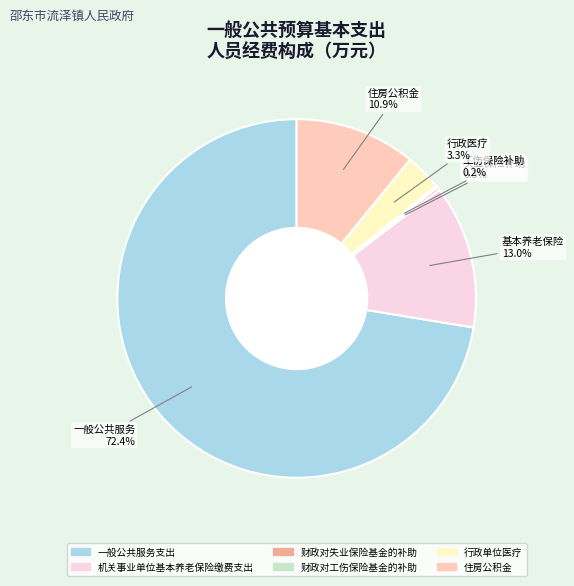

Which category accounts for the majority?

一般公共服务支出